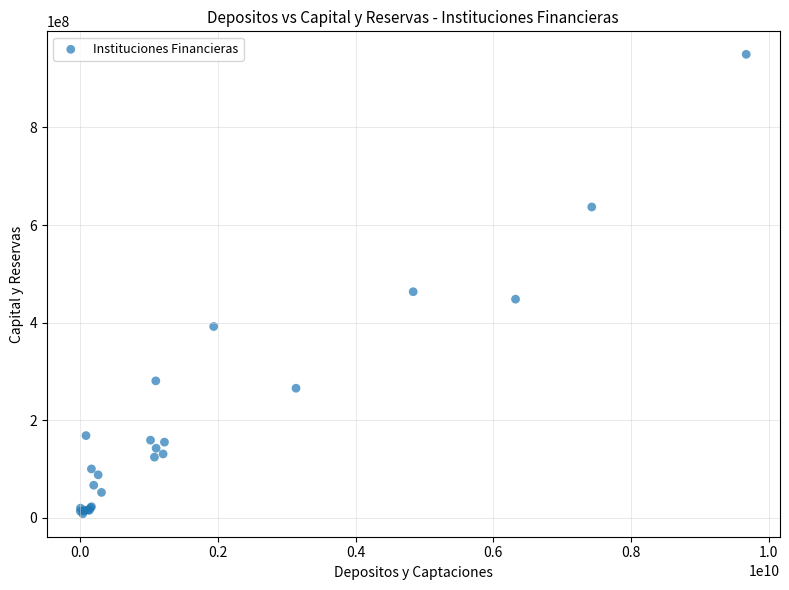

What Y value in the scatter plot is closest to 479288199?

463524008.1